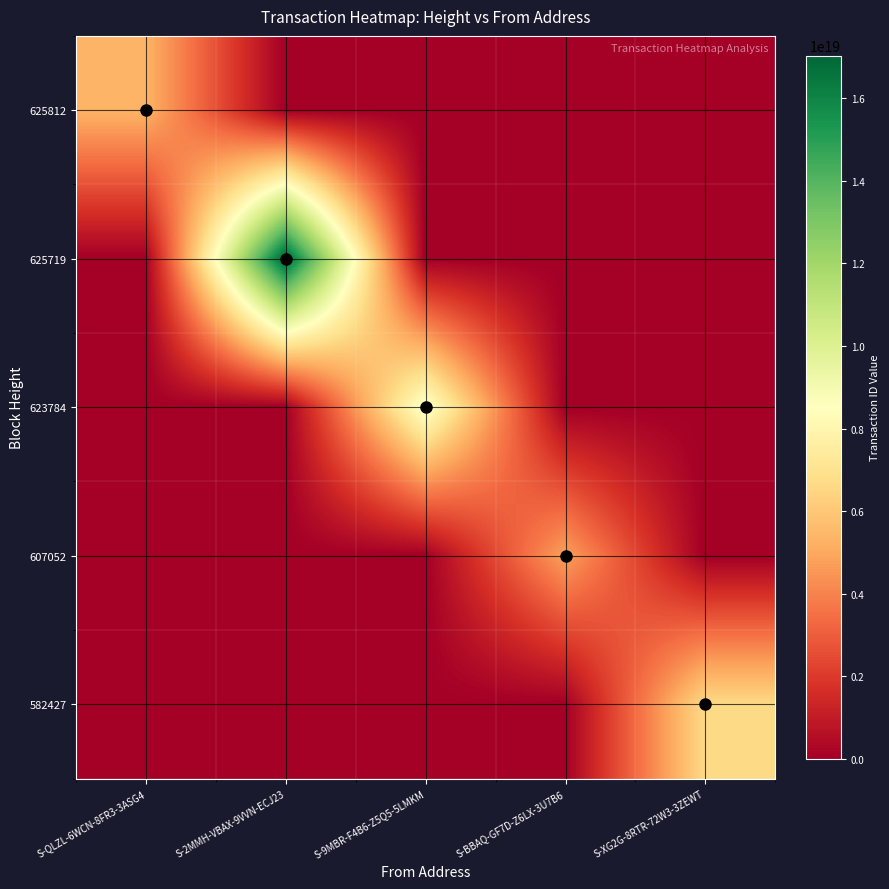

Which series has the largest total across all categories?

625719